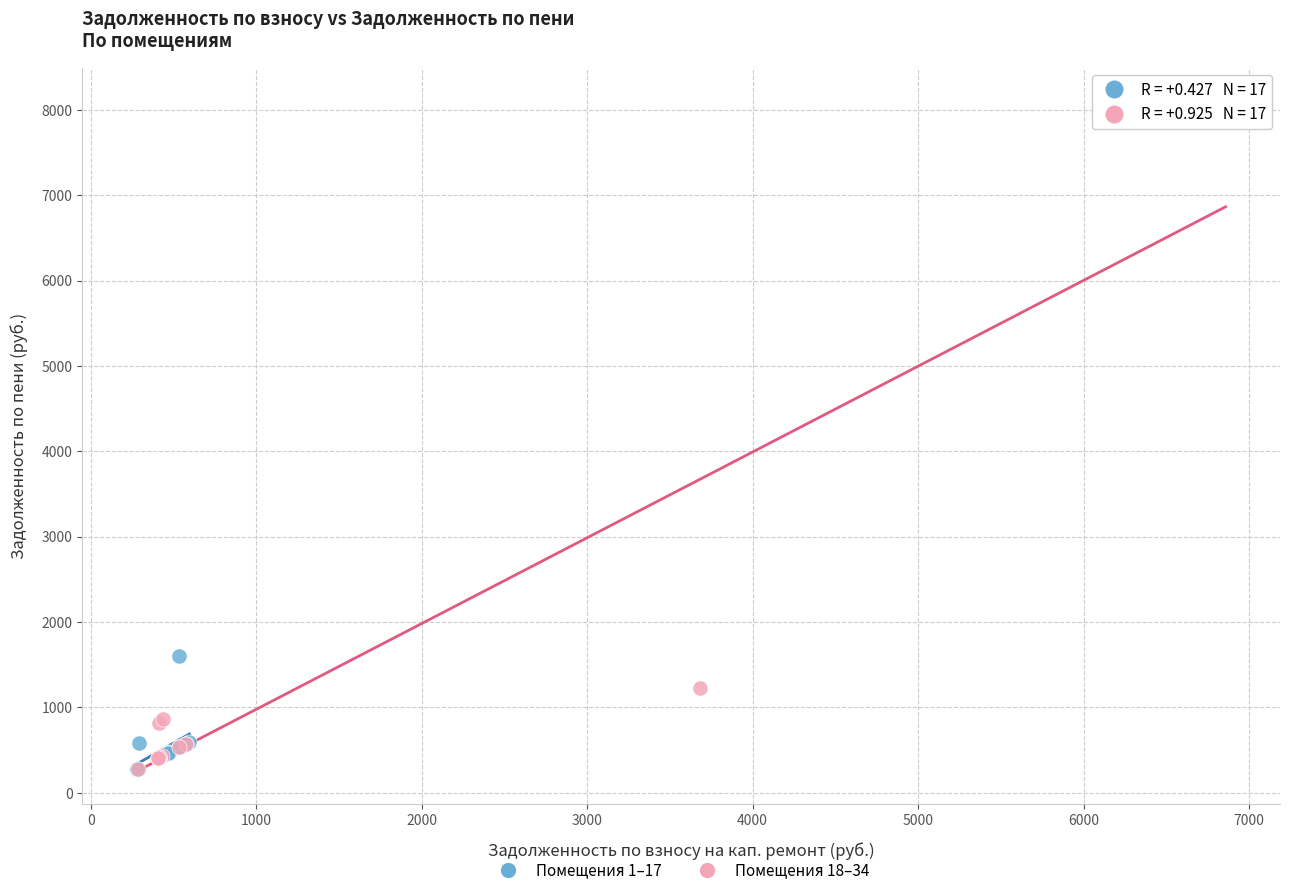

Which series has the widest spread of Y values?

Помещения 18–34